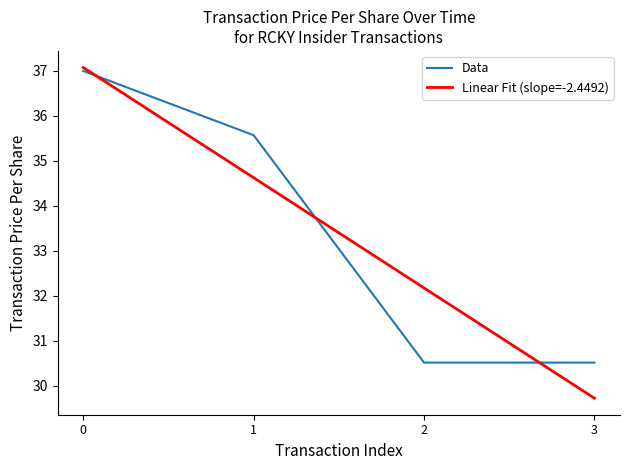

Reading right to left, transcribe all the data shown in this chart.

Data: 3=30.5	2=30.5	1=35.6	0=37.0
Linear Fit (slope=-2.4492): 3=29.7	2=32.2	1=34.6	0=37.1